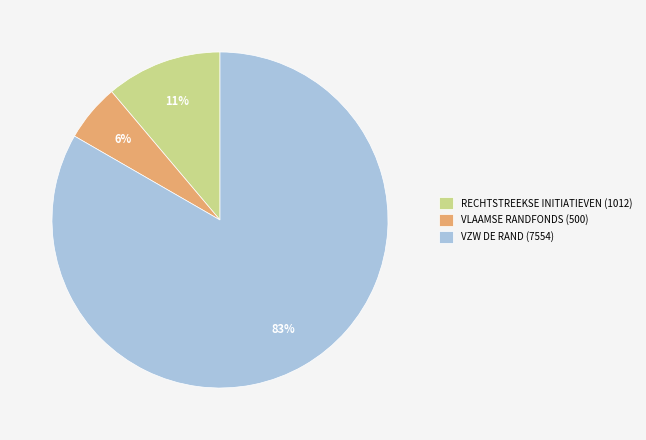

Approximately how many times larger is the value at VLAAMSE RANDFONDS (500) compared to RECHTSTREEKSE INITIATIEVEN (1012)?

0.5